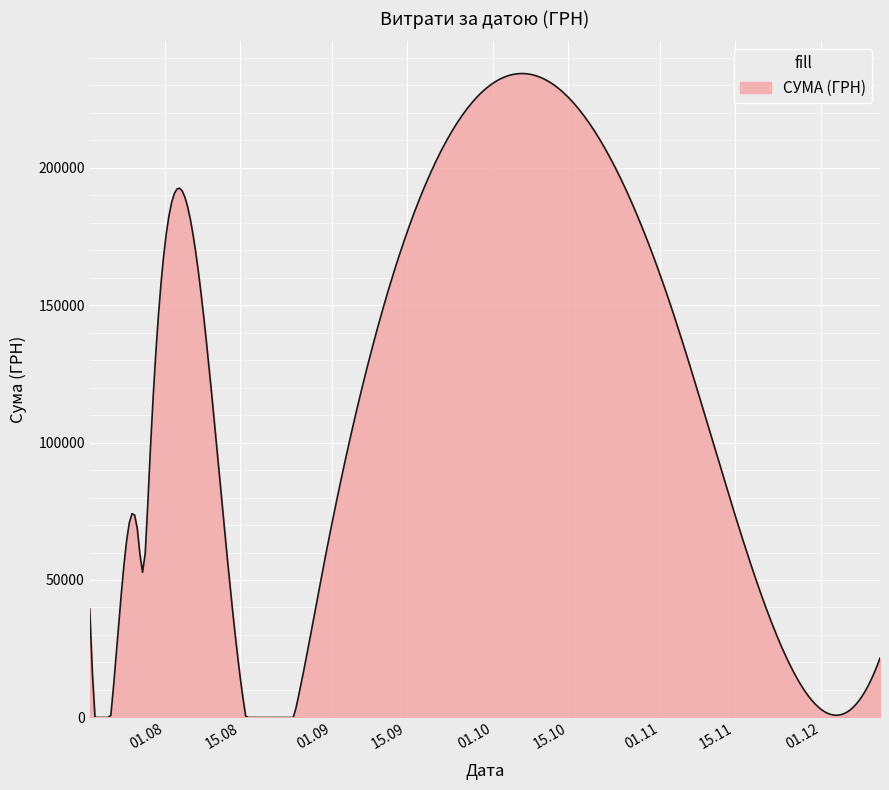

What is the greatest value displayed?

234206.7